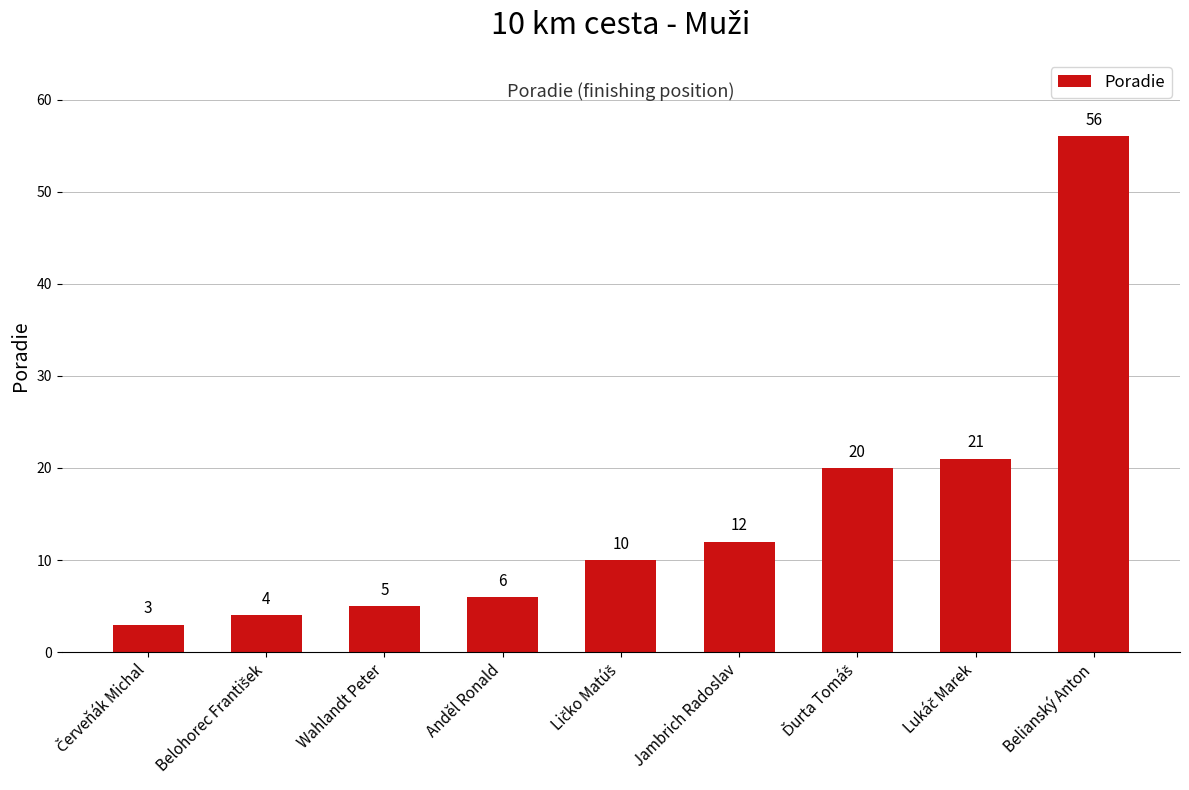

What is the change in value from Wahlandt Peter to Anděl Ronald?

+1